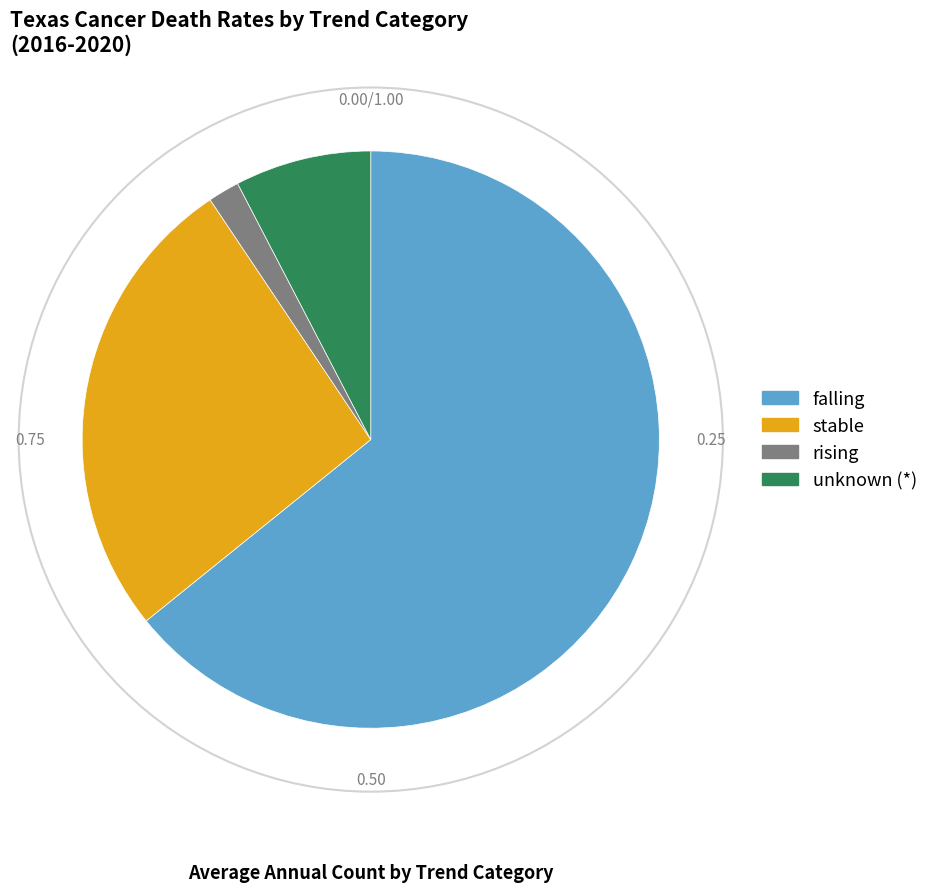

Is there any slice that represents more than half of the pie?

Yes